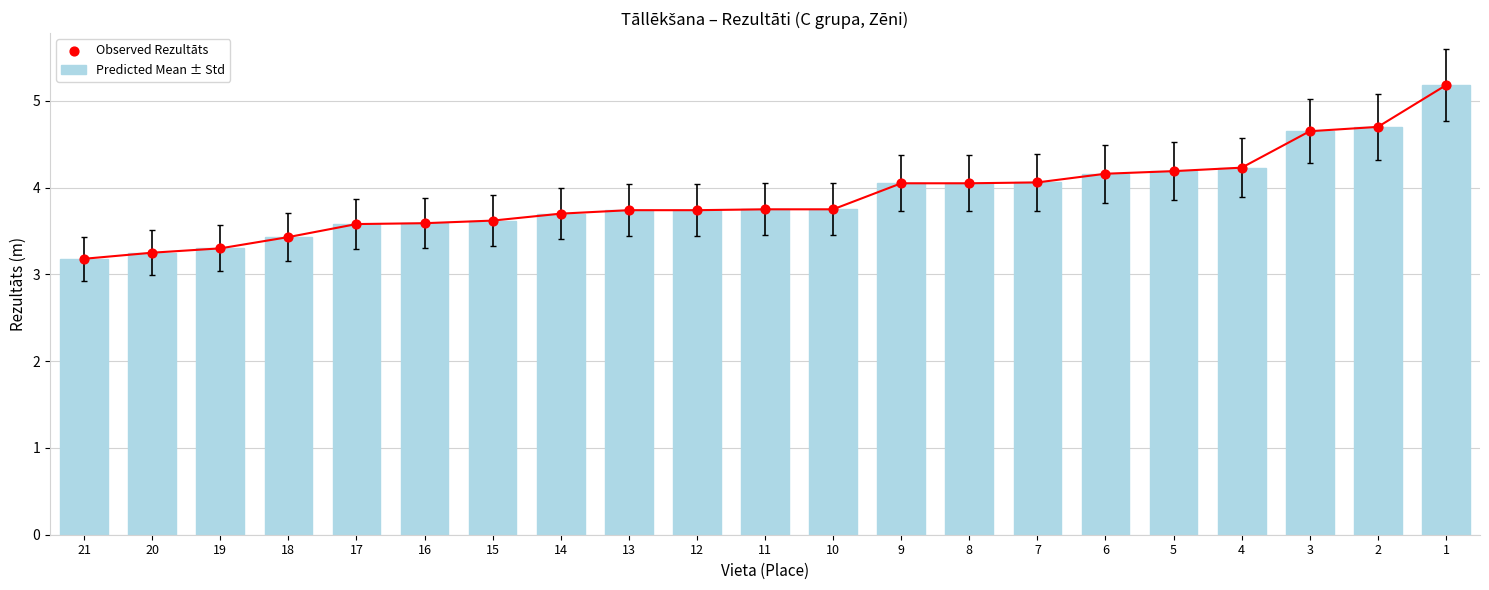

At which category is the sum across all series the highest?

1